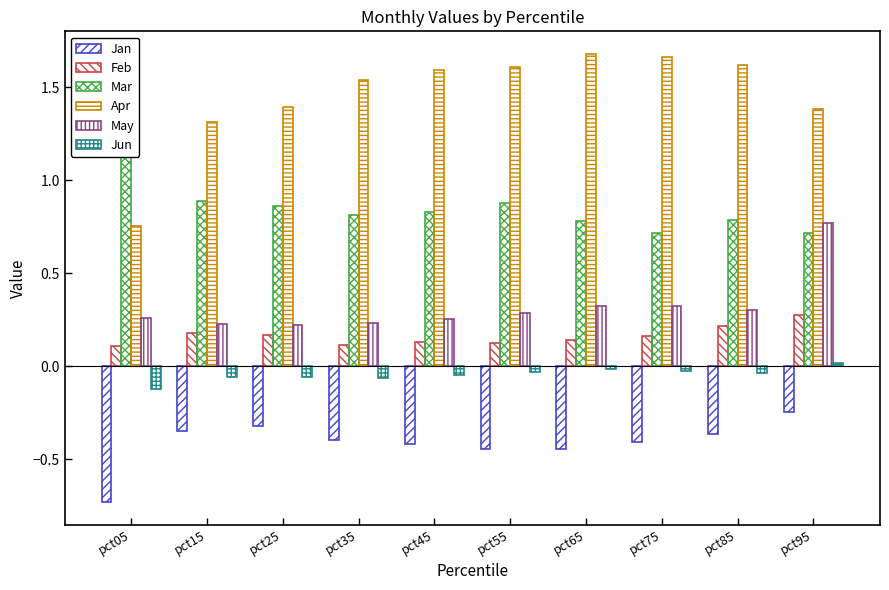

Read the Feb value at pct05.

0.1